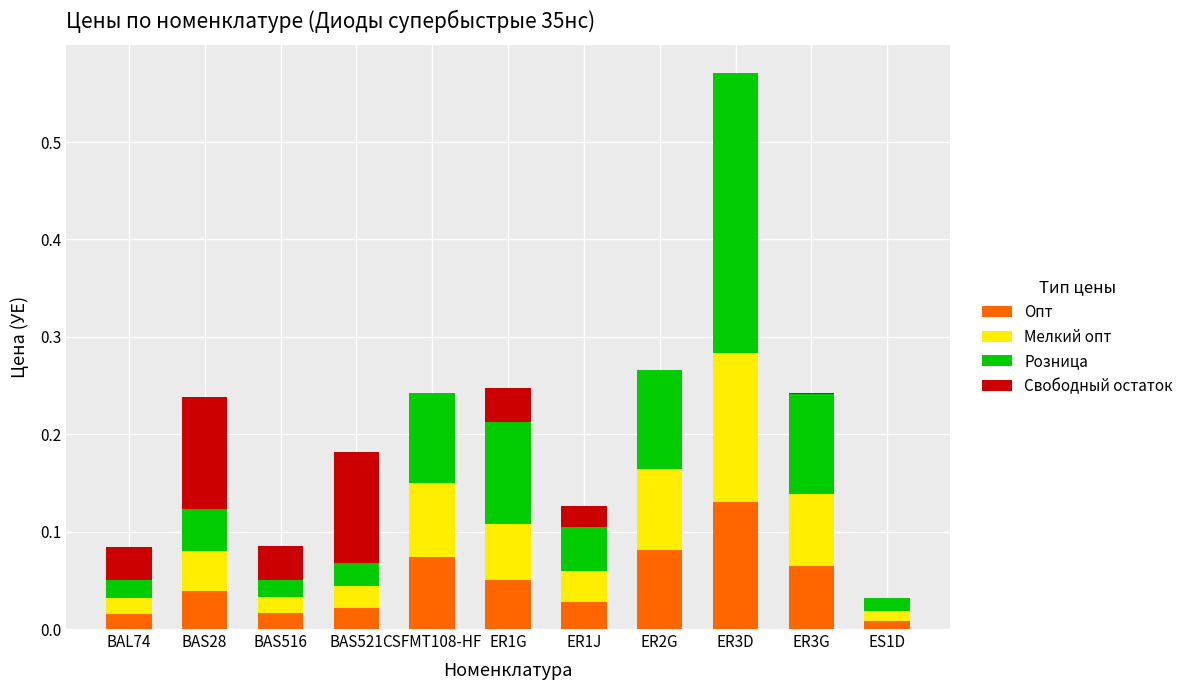

What is the sum of all Опт values?

0.5